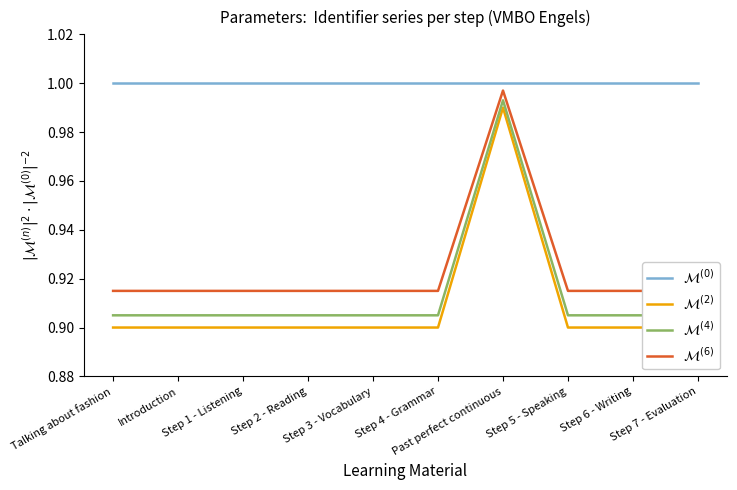

True or false: $\mathcal{M}^{(6)}$ has more than 2 interior local peaks.

False